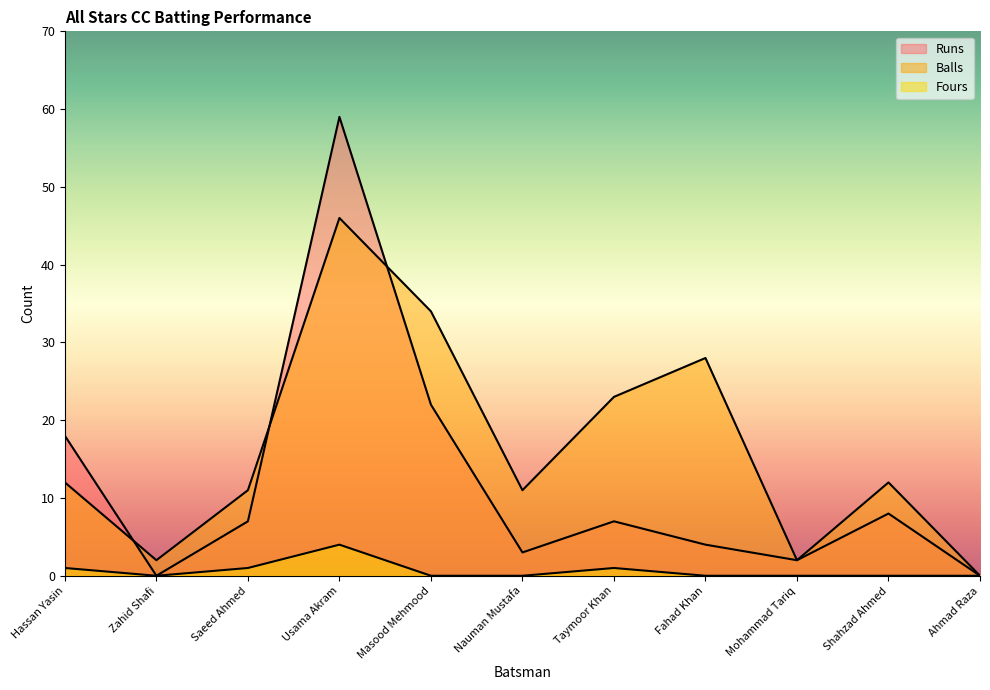

Which category has the highest value in the Runs series?

Usama Akram